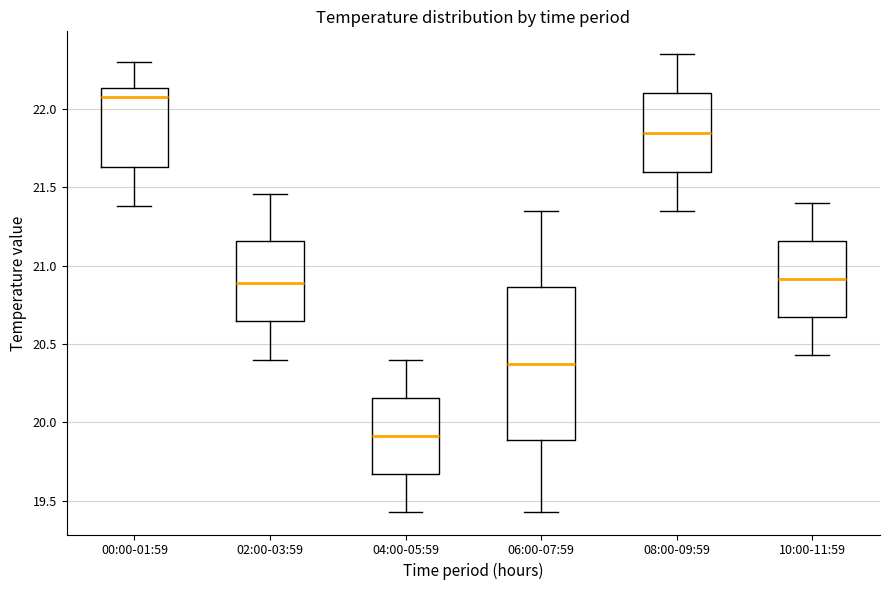

Where does the lower whisker of the box for 08:00-09:59 end on the y-axis? The values are not printed on the chart, so give them approximately, as read against the axis.

21.35